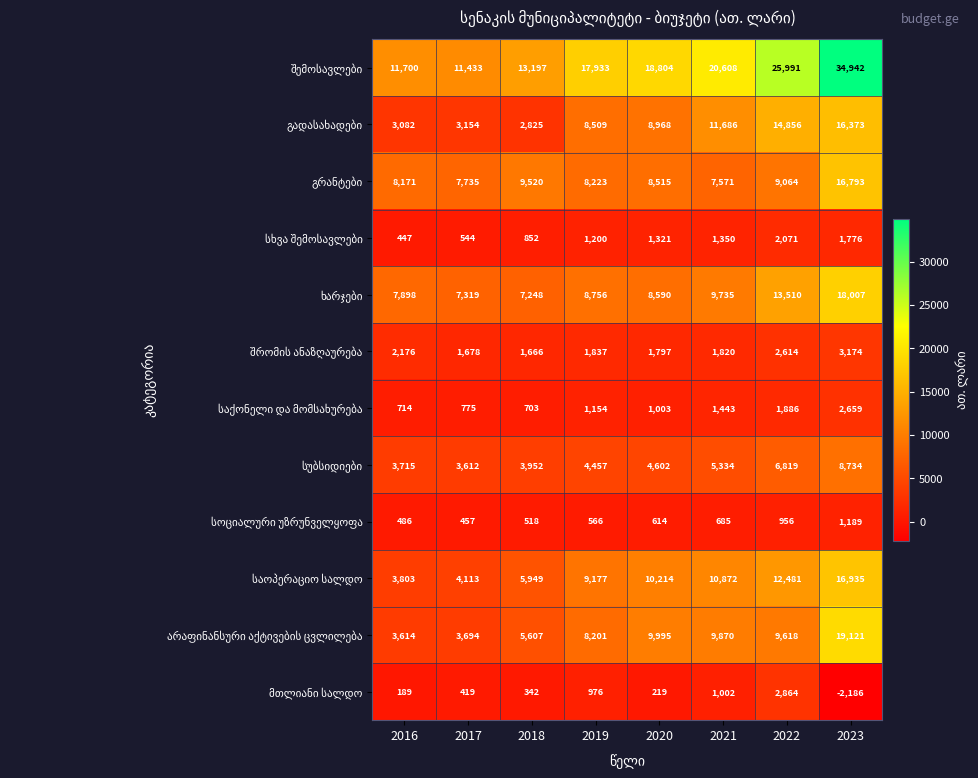

What is the difference between the highest and lowest values at 2020?

18585